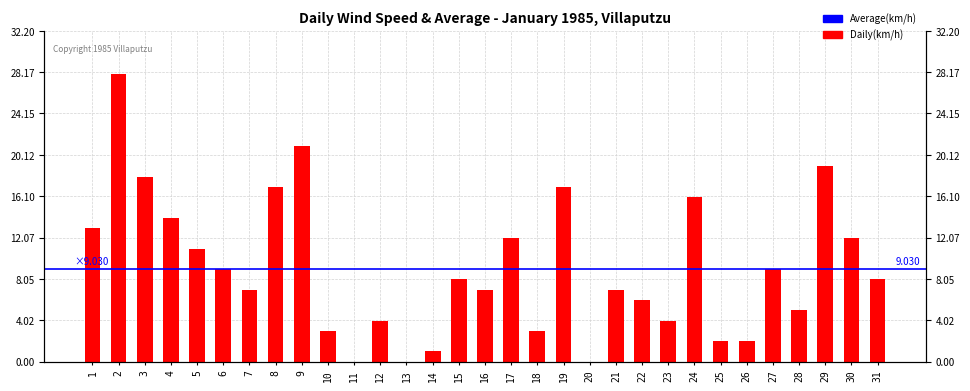

What is the difference between the second highest and minimum values?

21